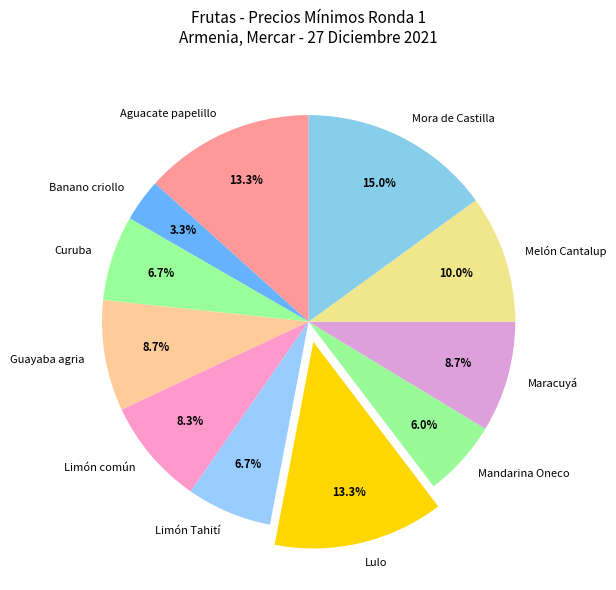

What percentage is the Aguacate papelillo slice, to the nearest percent?

13%